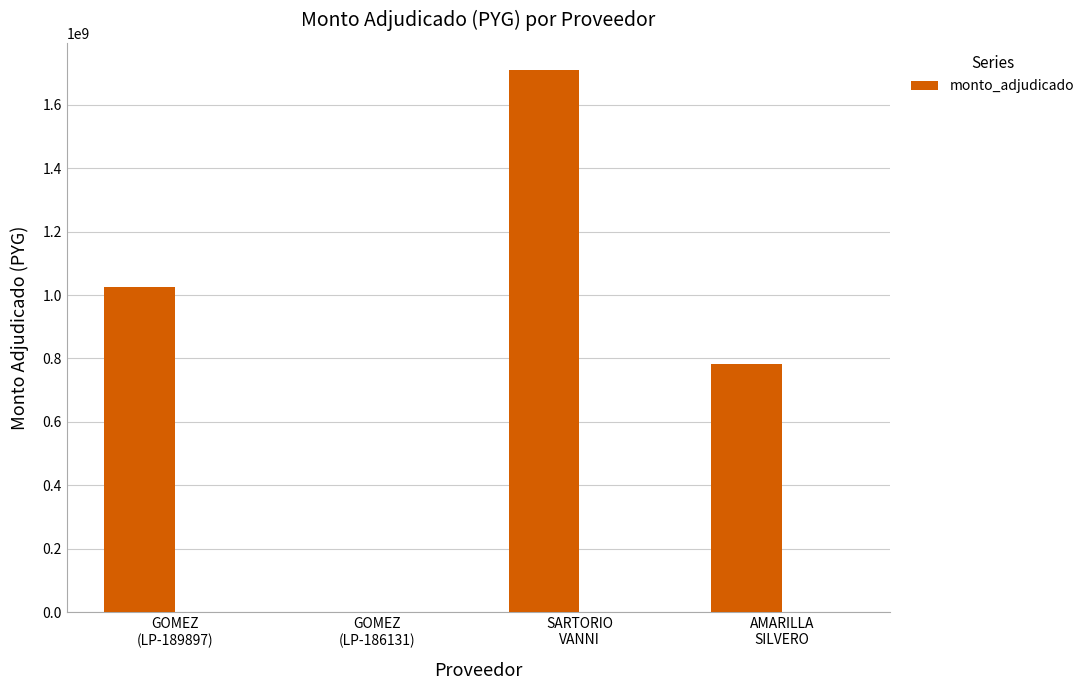

Rank the categories by value from highest to lowest.

SARTORIO
VANNI, GOMEZ
(LP-189897), AMARILLA
SILVERO, GOMEZ
(LP-186131)